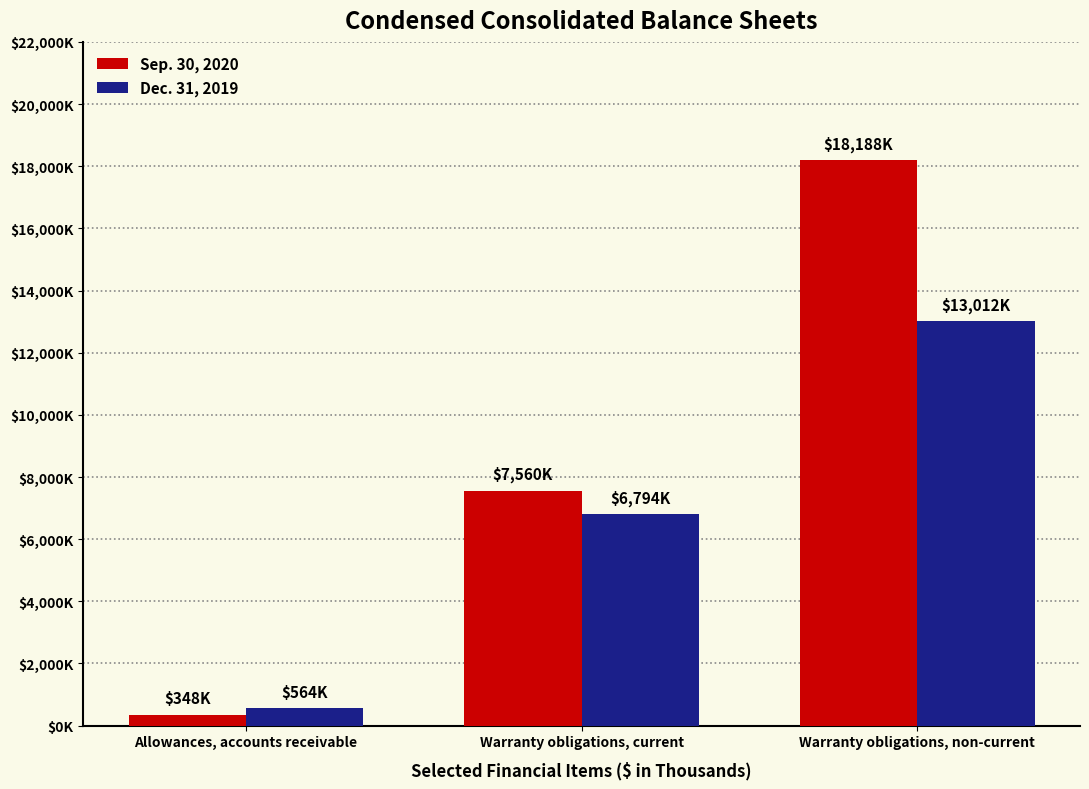

Between Allowances, accounts receivable and Warranty obligations, current, which series saw the biggest shift?

Sep. 30, 2020